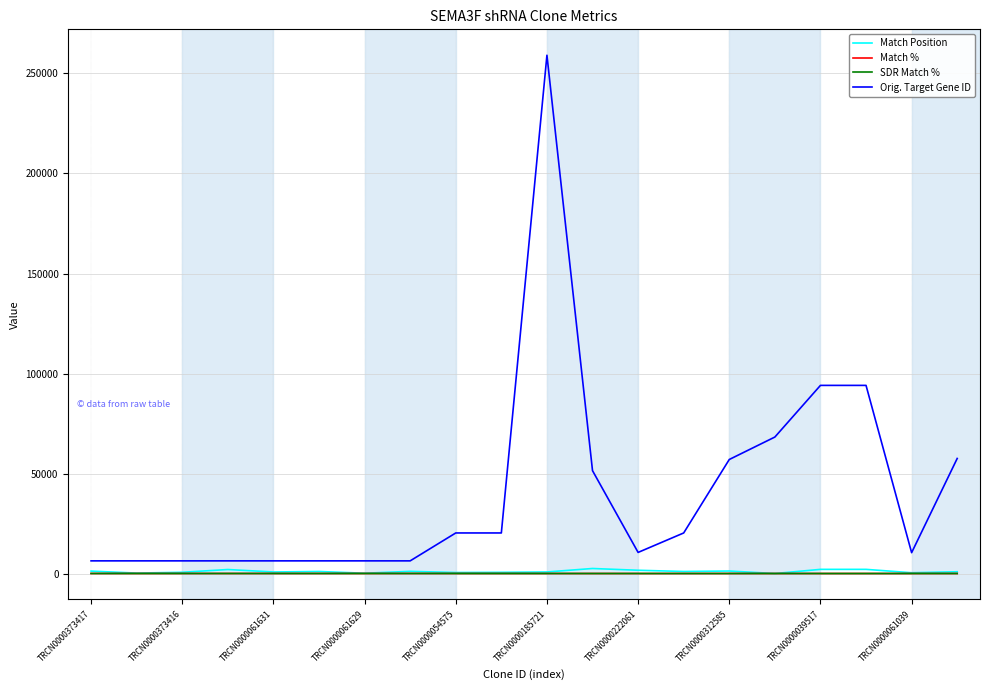

Which series has the largest range (max minus min)?

Orig. Target Gene ID